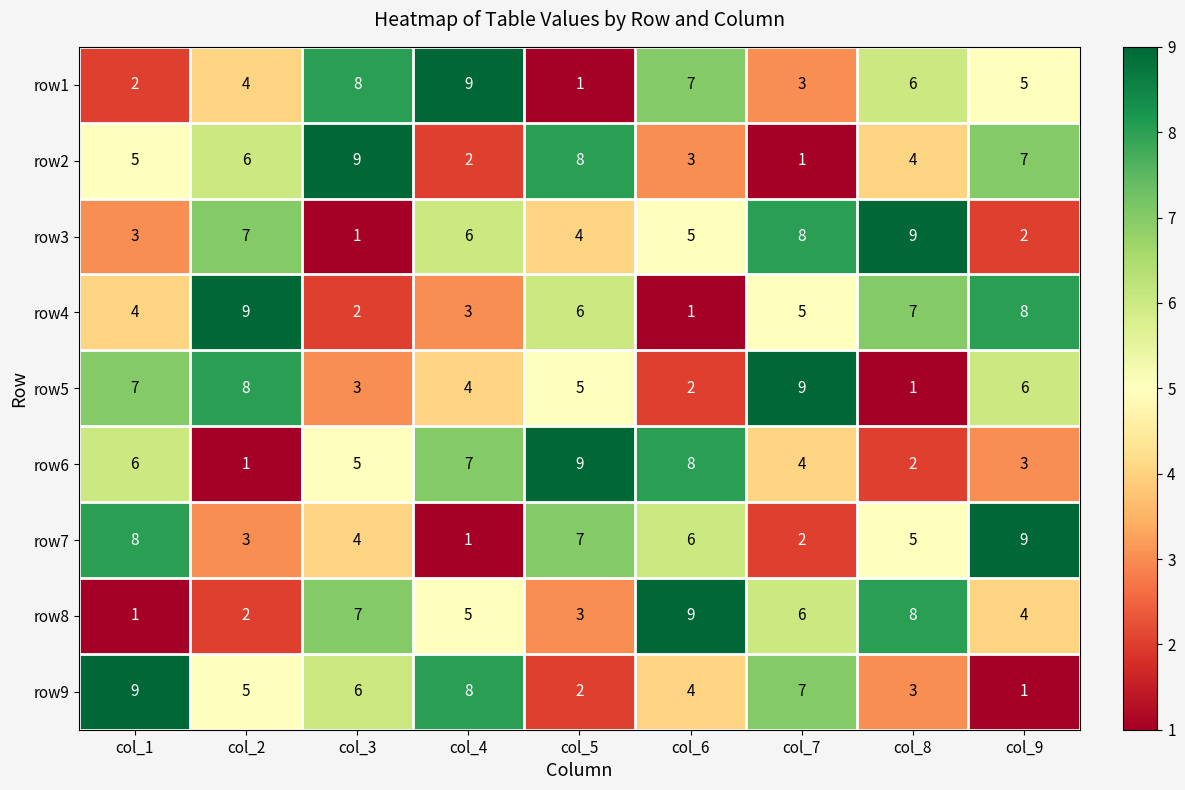

What is the sum of the row6 values at col_6 and col_2?

9